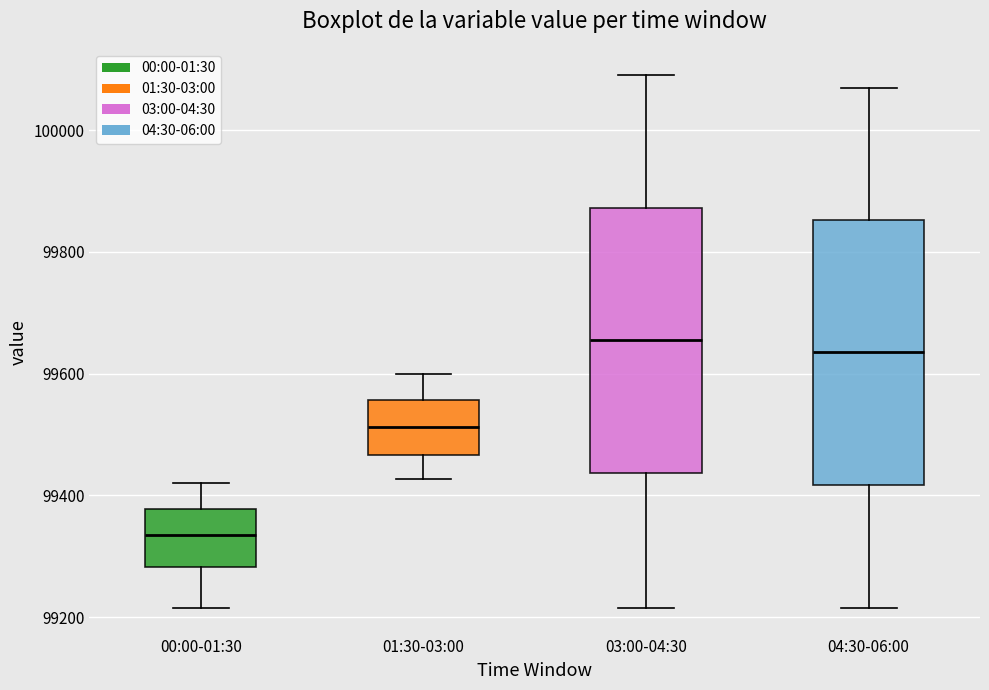

Which box has the lowest median line?

00:00-01:30